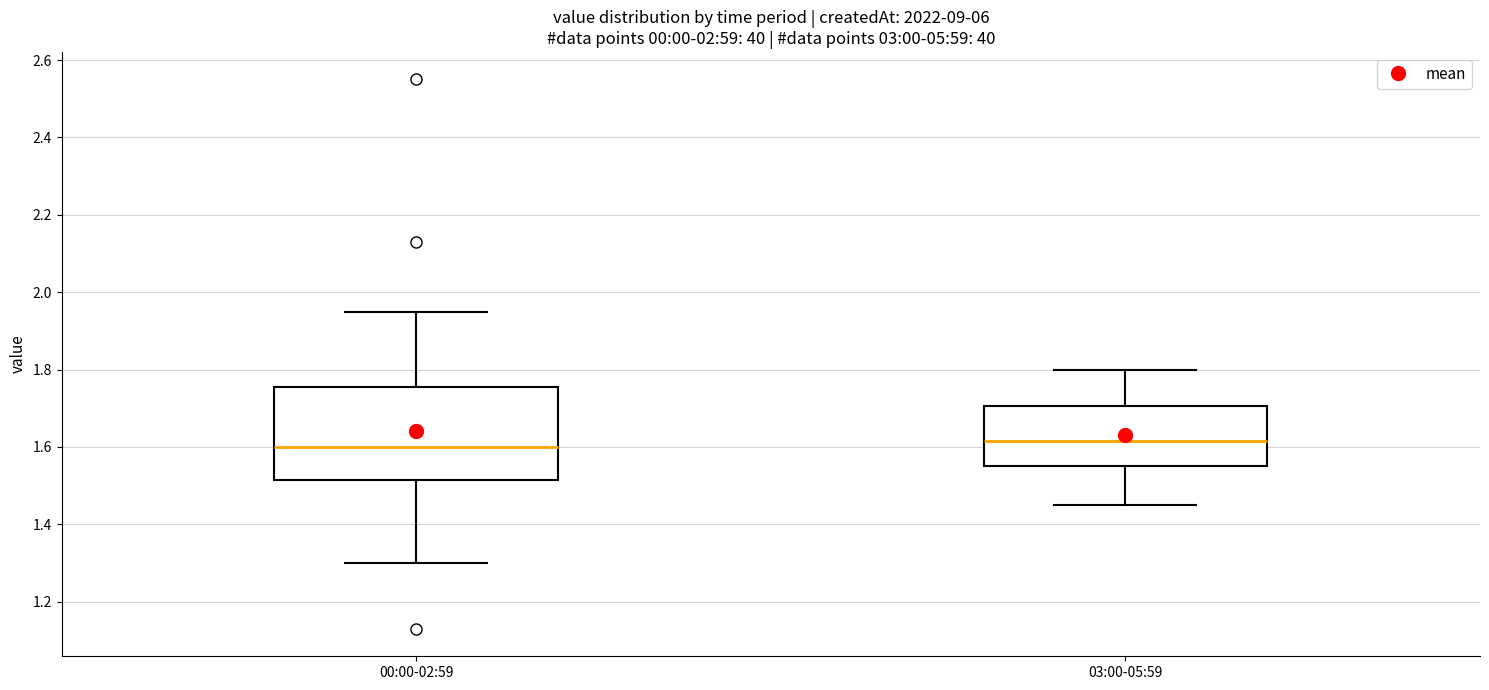

Where does the median line of the box for 00:00-02:59 sit on the y-axis? The values are not printed on the chart, so give them approximately, as read against the axis.

1.60